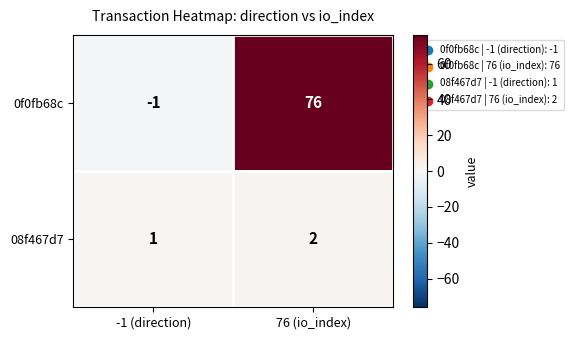

The value of 08f467d7 at 76 (io_index) is 1. True or false?

False